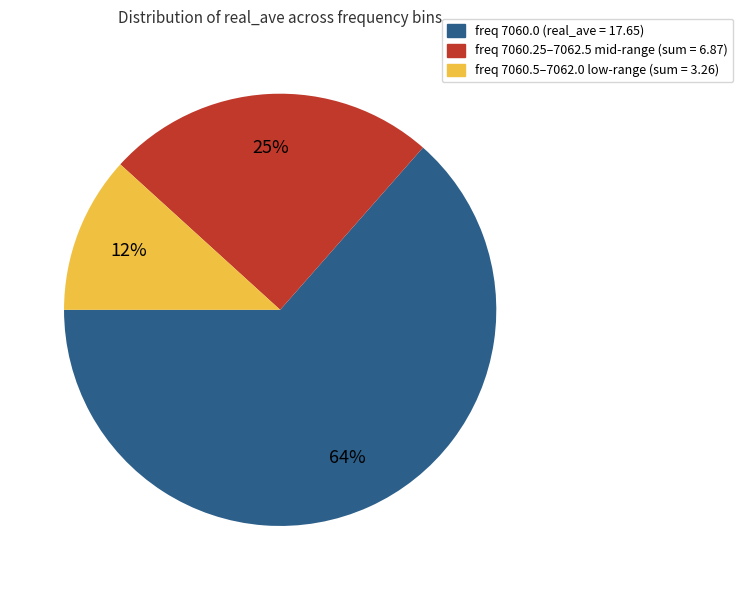

Count the number of slices in the pie.

3